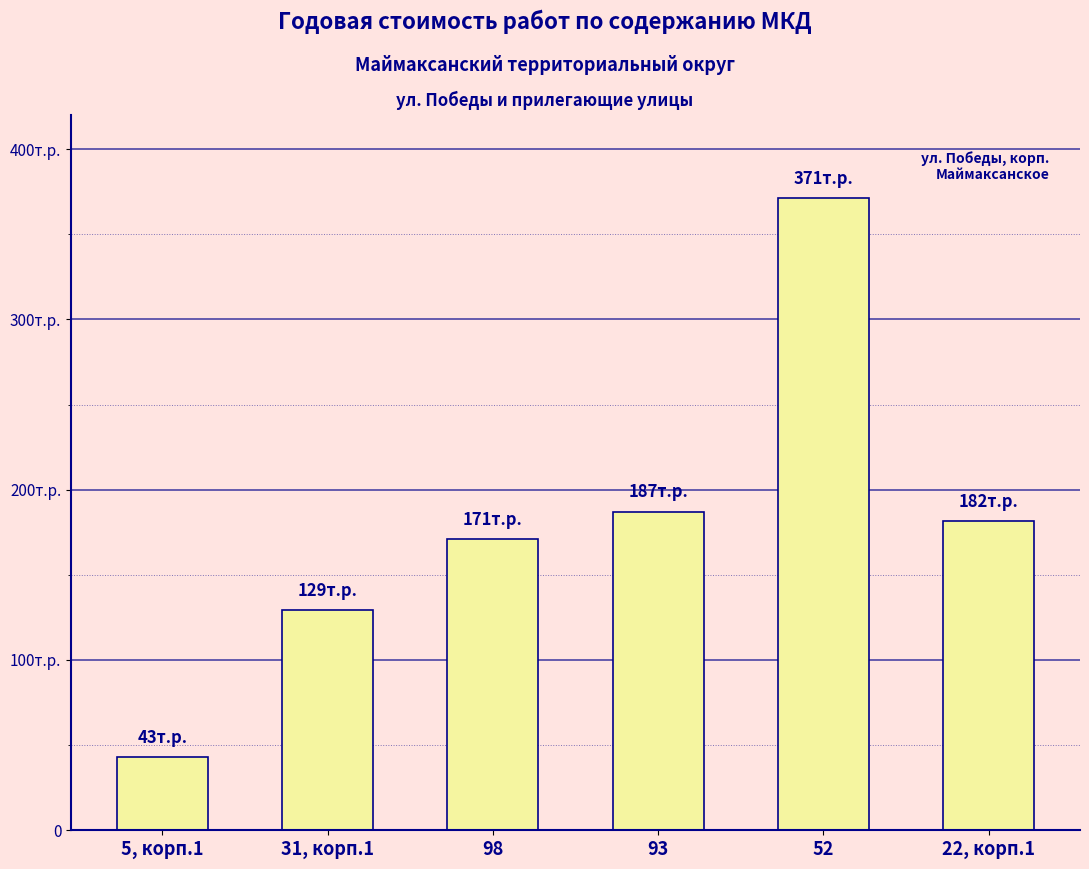

Is it true that the value at 5, корп.1 is 17078.8?

False